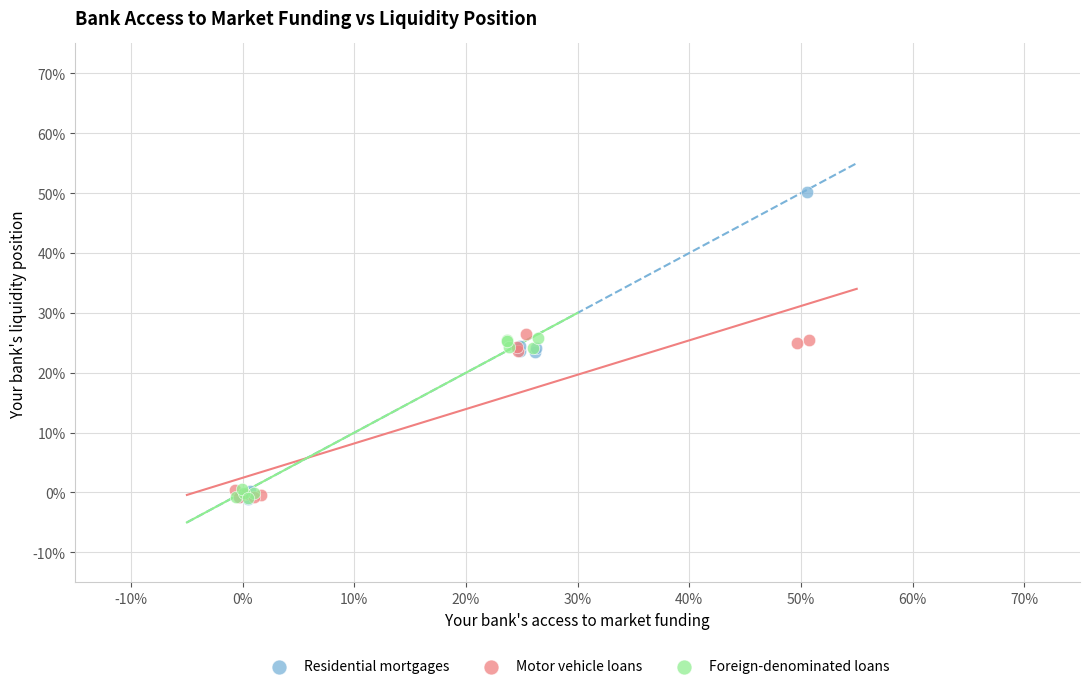

Which series reaches the maximum Y coordinate?

Residential mortgages